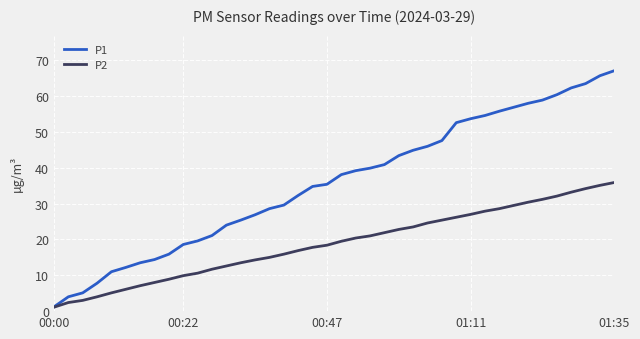

List the series in order of their peak value, lowest first.

P2, P1